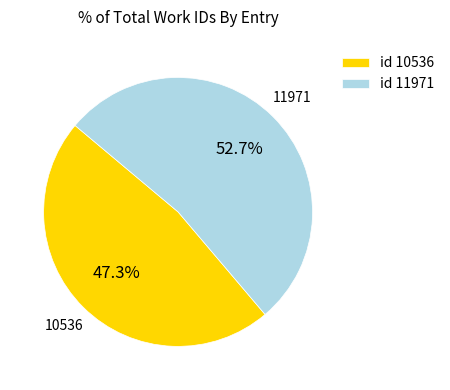

Approximately how many times larger is the value at id 11971 compared to id 10536?

1.1